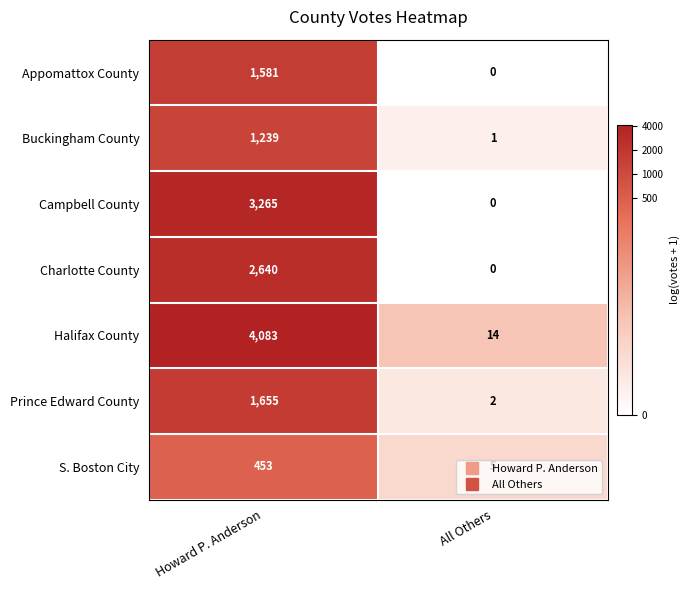

At which category is the sum across all series the highest?

Howard P. Anderson